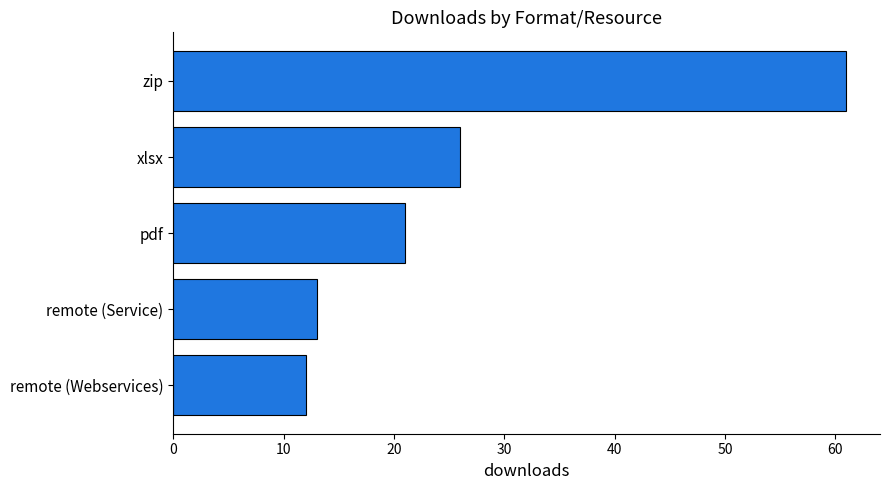

What is the smallest value displayed?

12